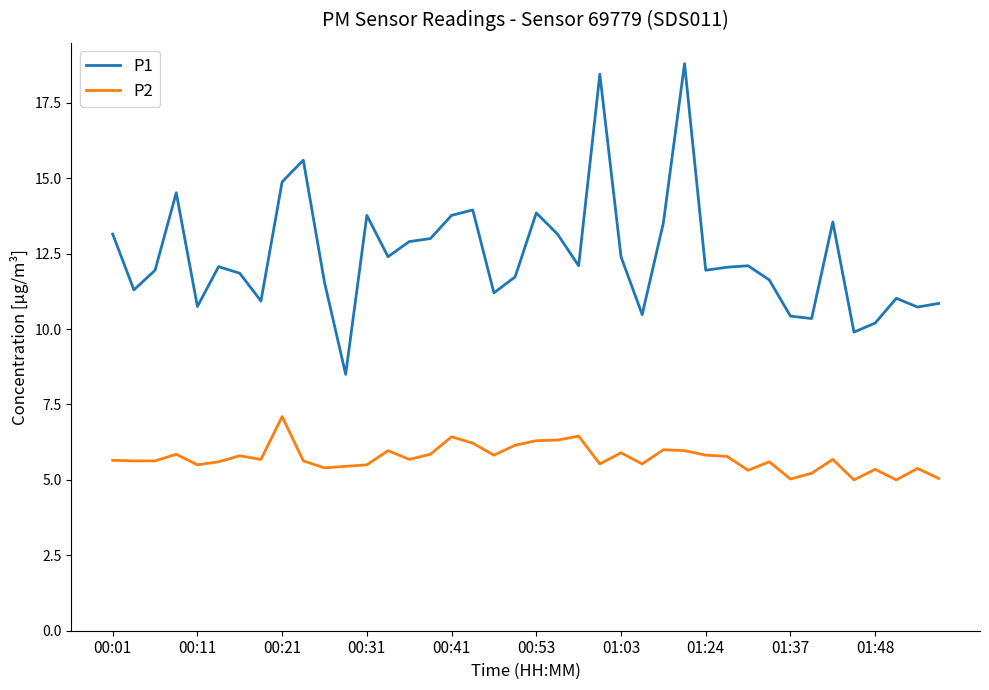

Rank the series by their average value, from highest to lowest.

P1, P2